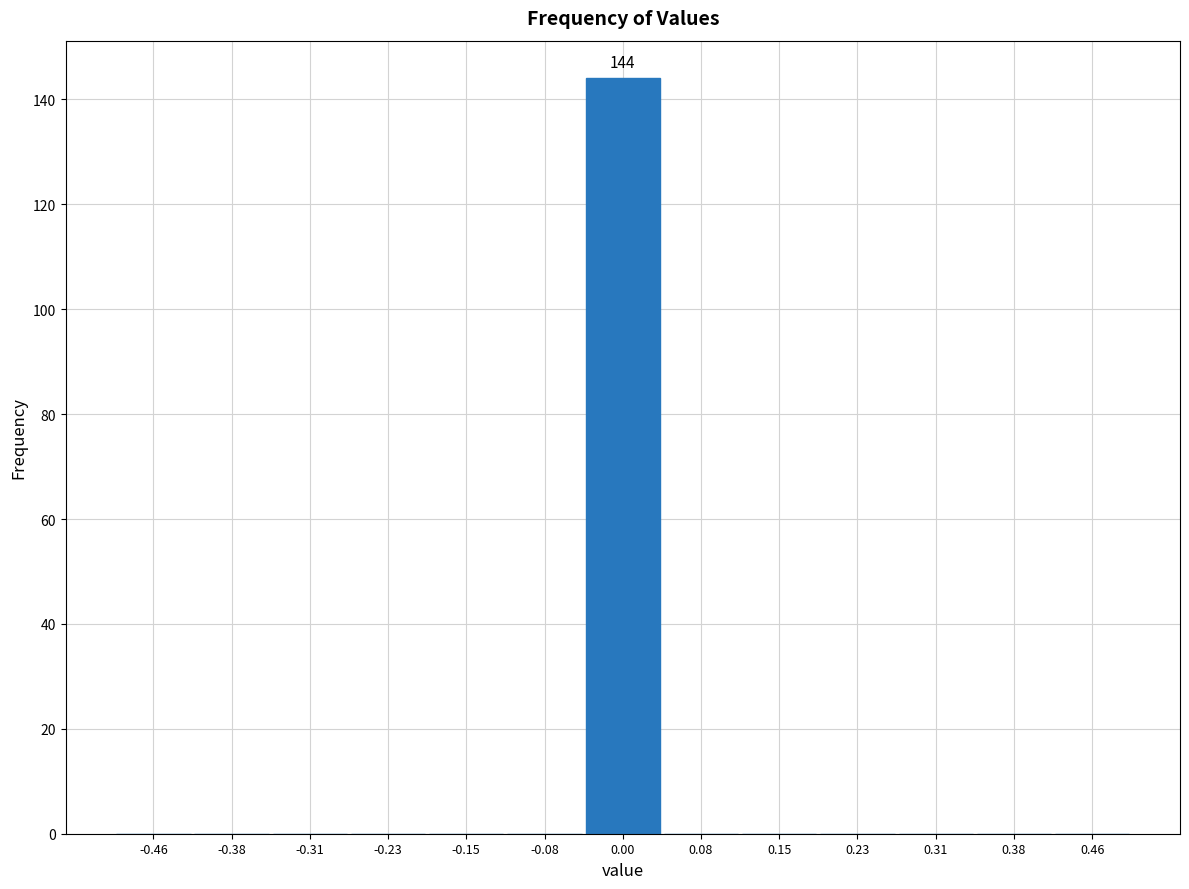

Over which range of the x-axis is the bar tallest?

-0.04 to 0.04